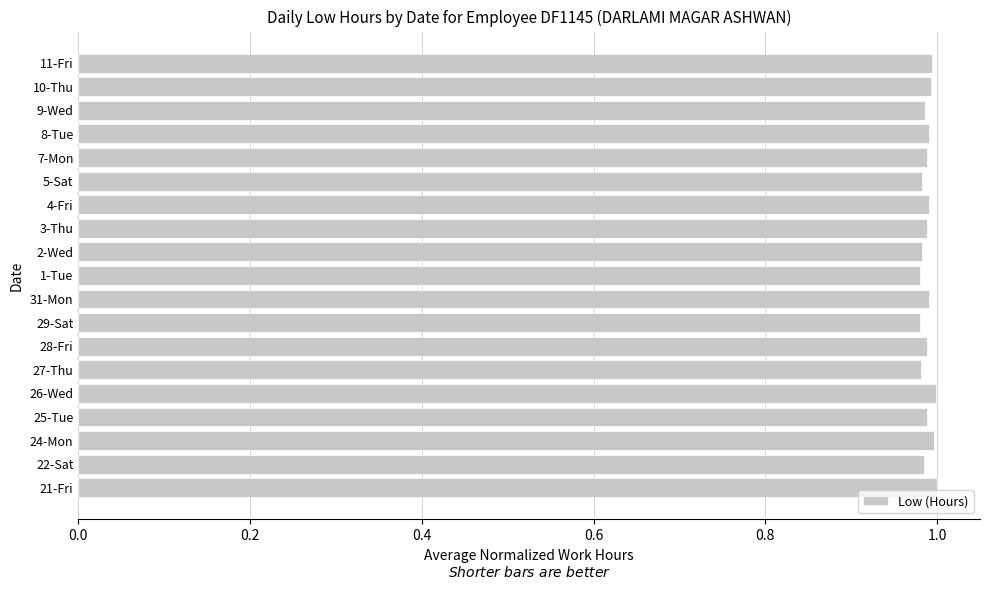

True or false: the data shows 1.0 at 21-Fri.

True